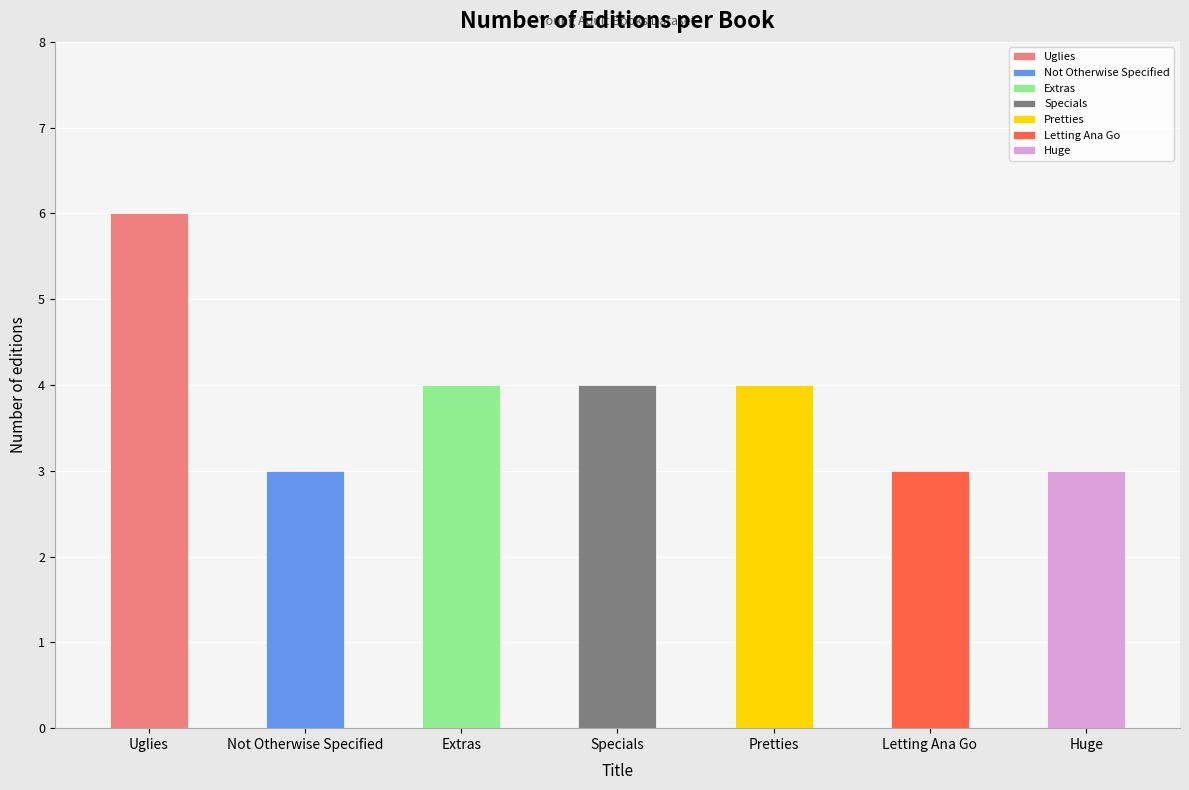

Does the chart contain any negative values?

No